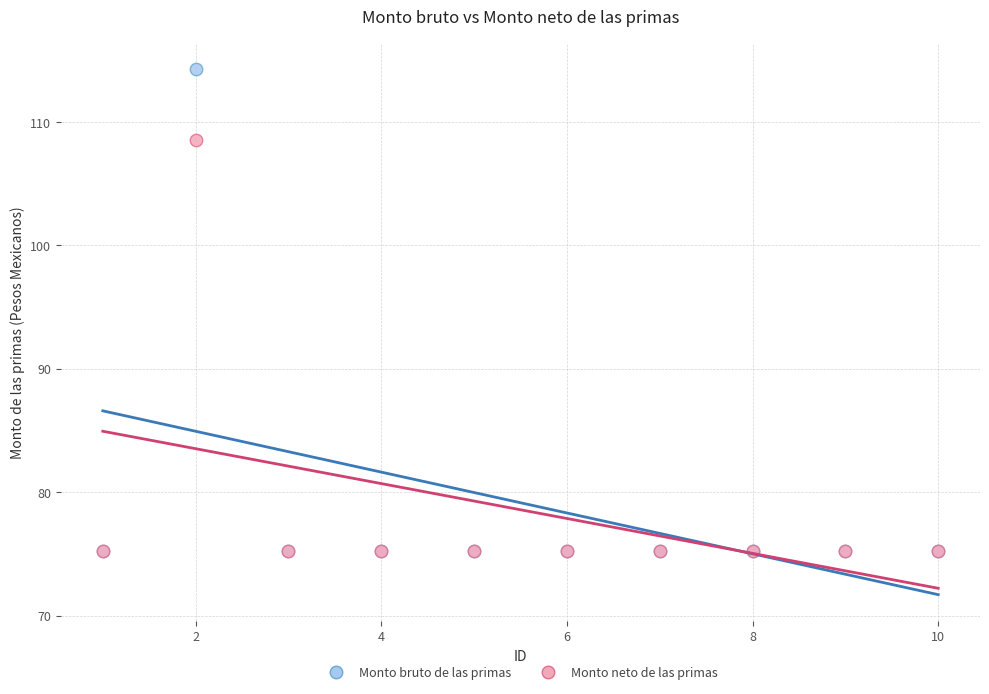

Which series reaches the maximum Y coordinate?

Monto bruto de las primas